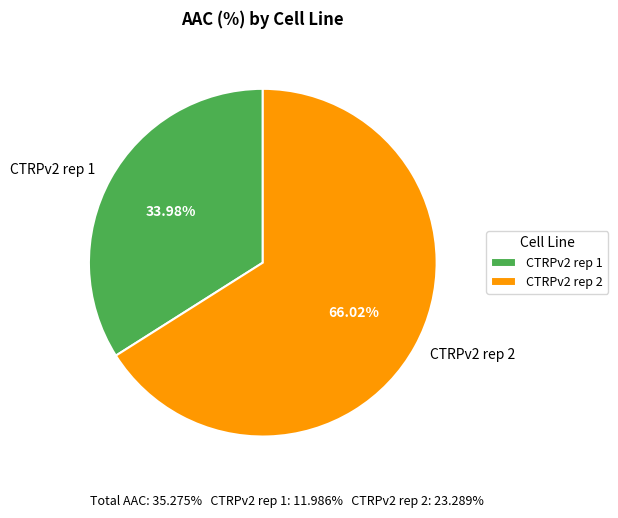

What is the majority slice?

CTRPv2 rep 2